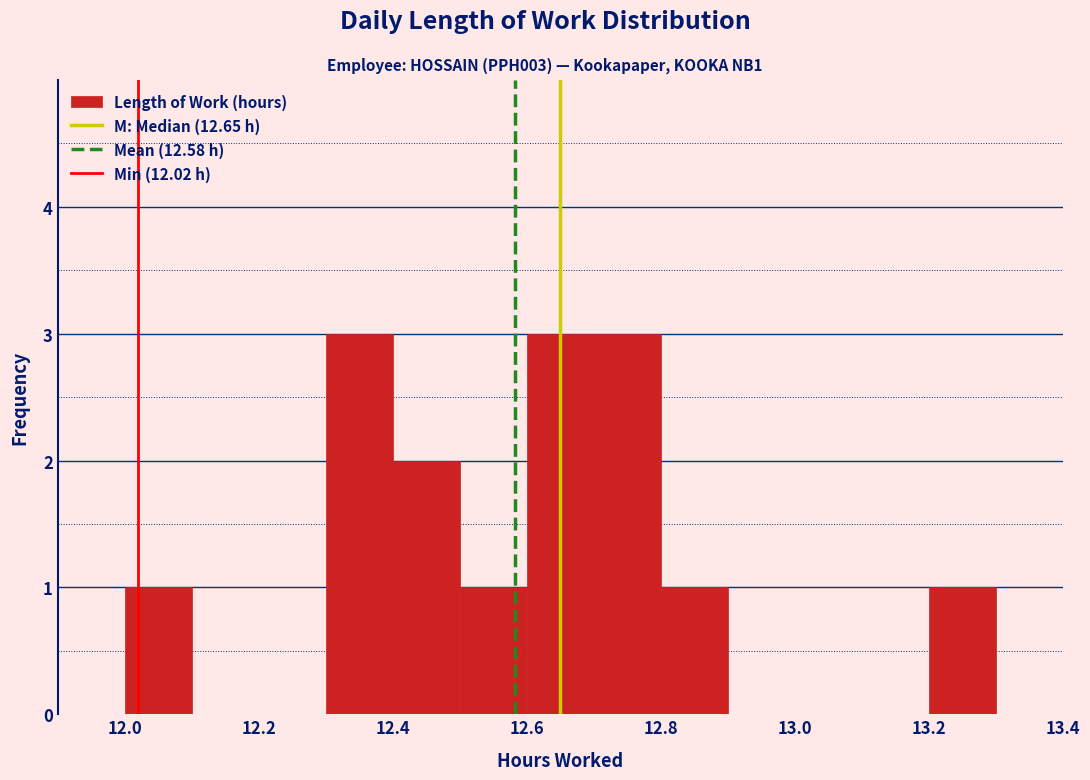

Reading left to right, list every bar in this chart as the range it spans on the x-axis followed by its height. The values are not printed on the chart, so give them approximately, as read against the axis.

11.9 to 12.0: 0
12.0 to 12.1: 1
12.1 to 12.2: 0
12.2 to 12.3: 0
12.3 to 12.4: 3
12.4 to 12.5: 2
12.5 to 12.6: 1
12.6 to 12.7: 3
12.7 to 12.8: 3
12.8 to 12.9: 1
12.9 to 13.0: 0
13.0 to 13.1: 0
13.1 to 13.2: 0
13.2 to 13.3: 1